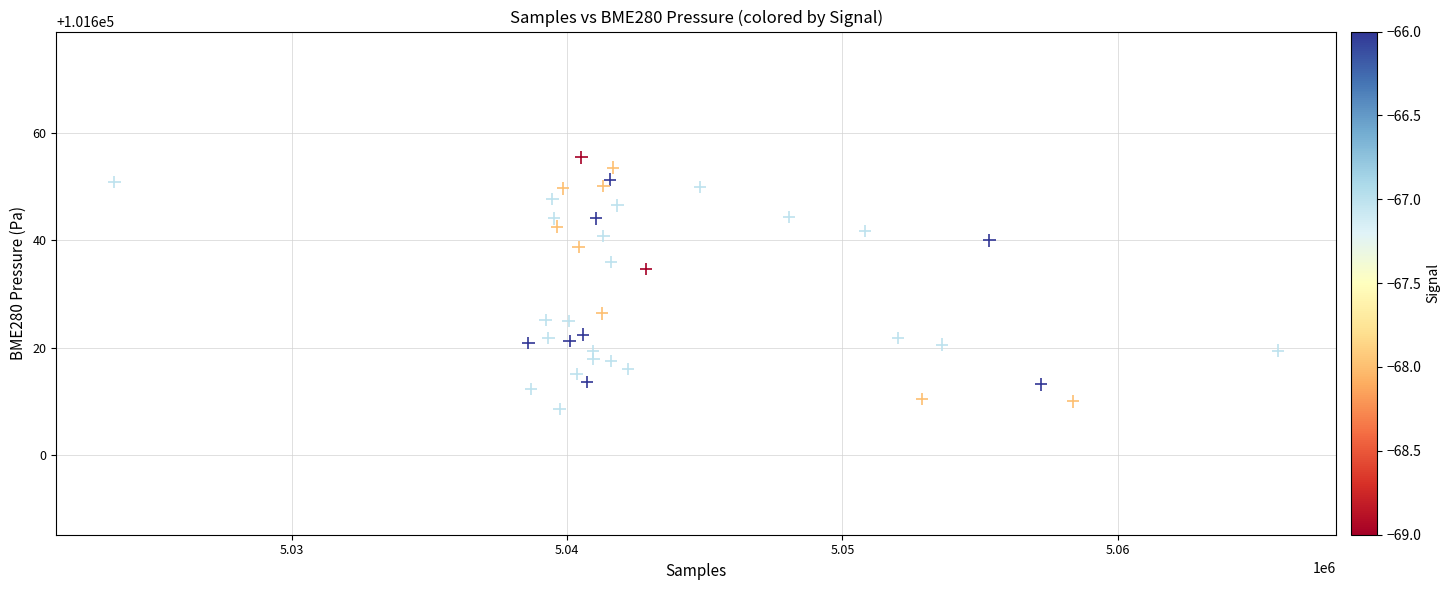

What is the range of Y values (max minus min)?

46.8